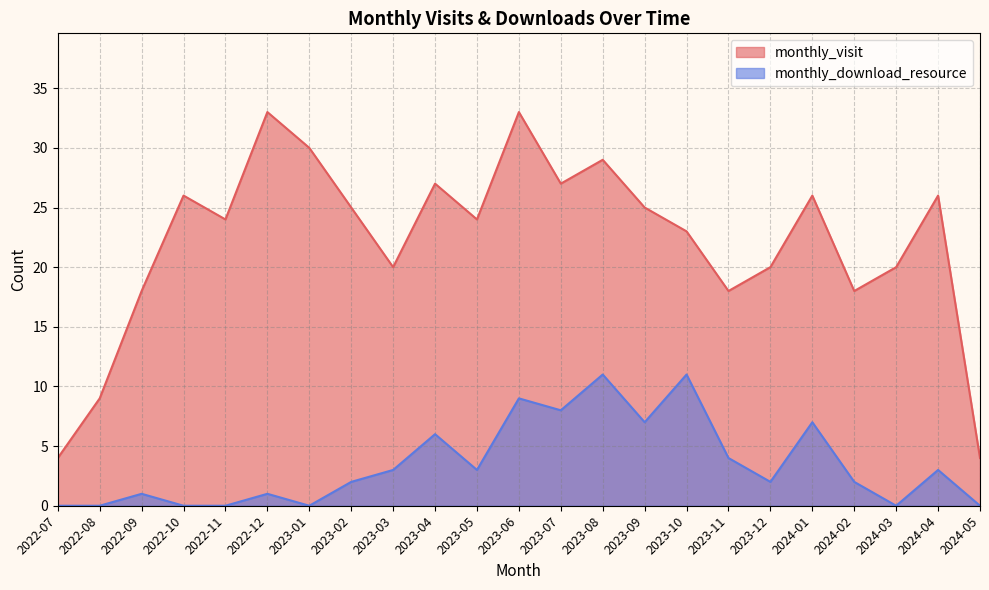

What is the total value across all series at 2024-03?

20